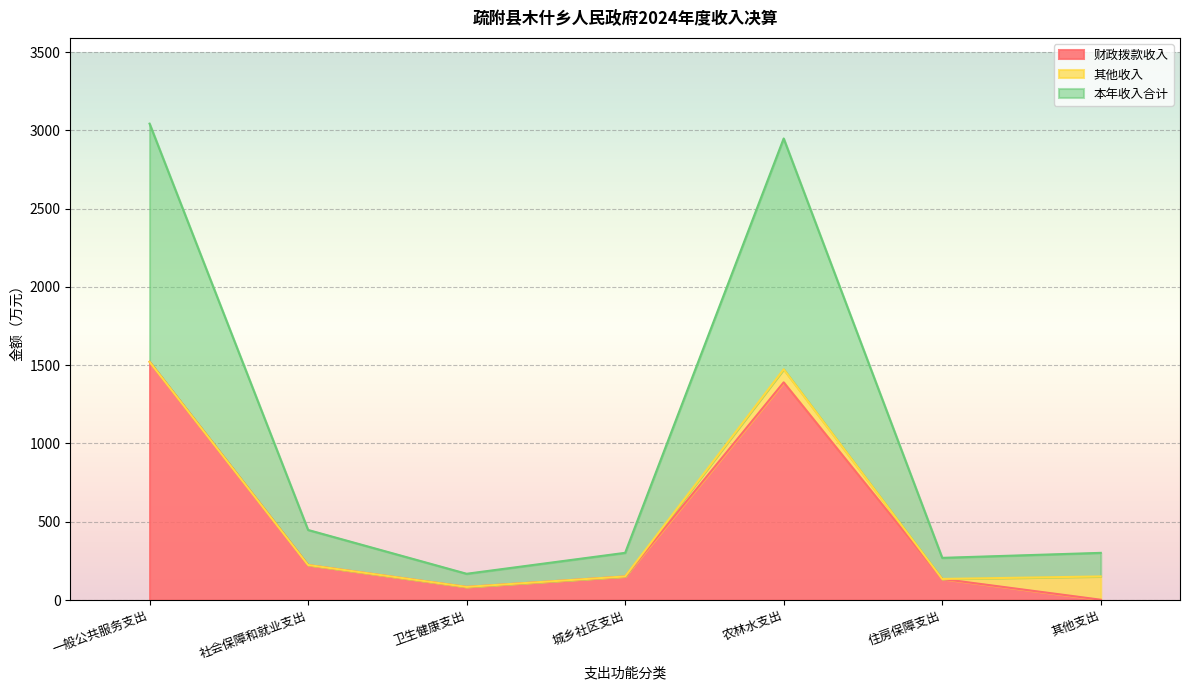

How many lines are shown in the chart?

3